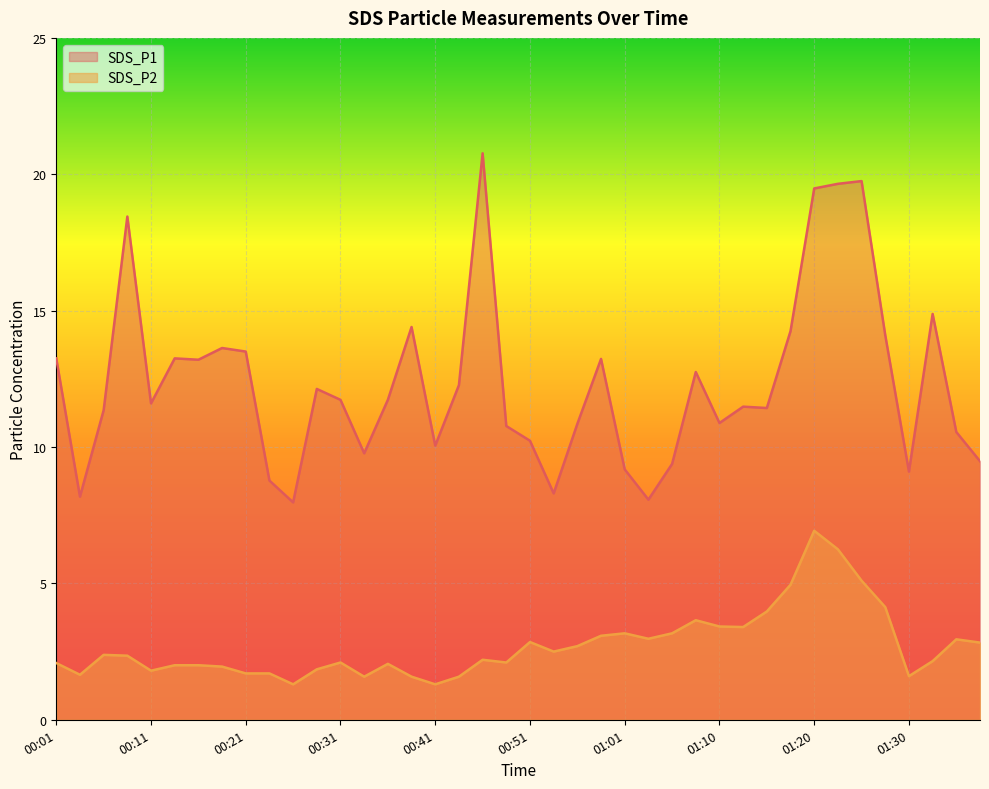

Which category has the lowest value in the SDS_P2 series?

00:26